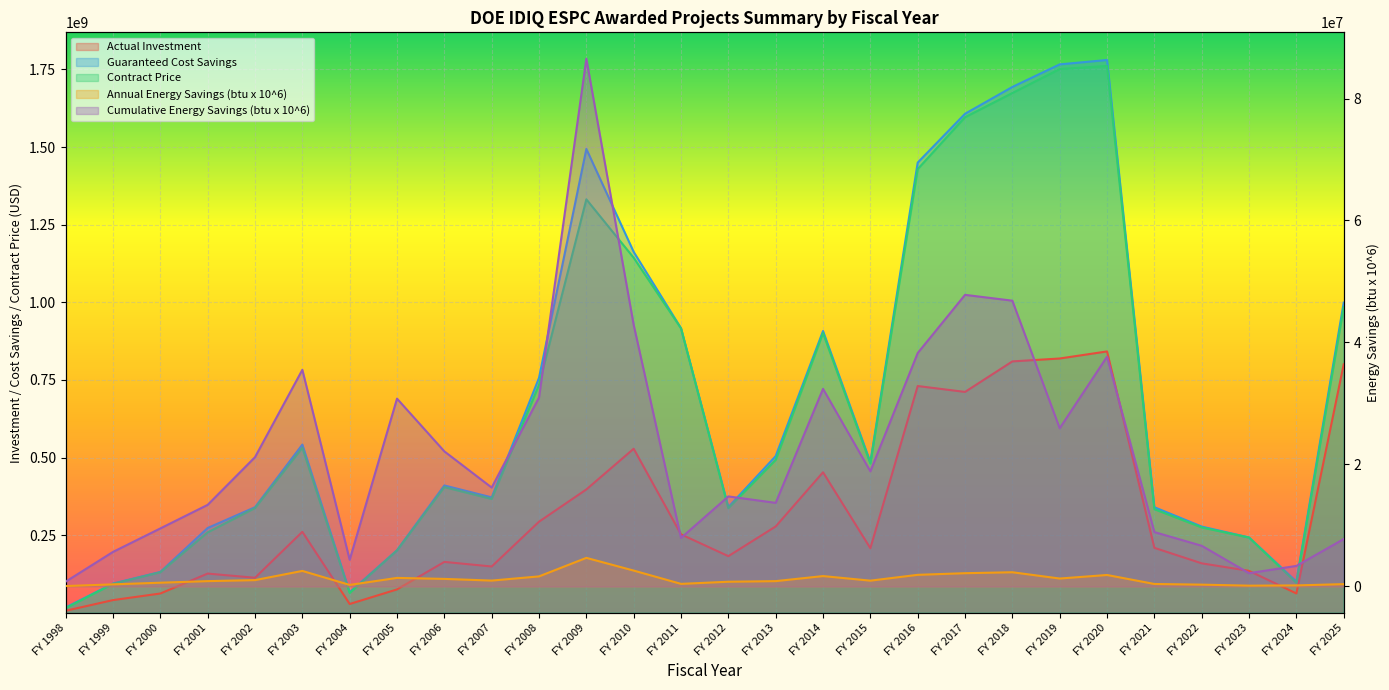

True or false: Actual Investment has a value of 9741799 at FY 1999.

False